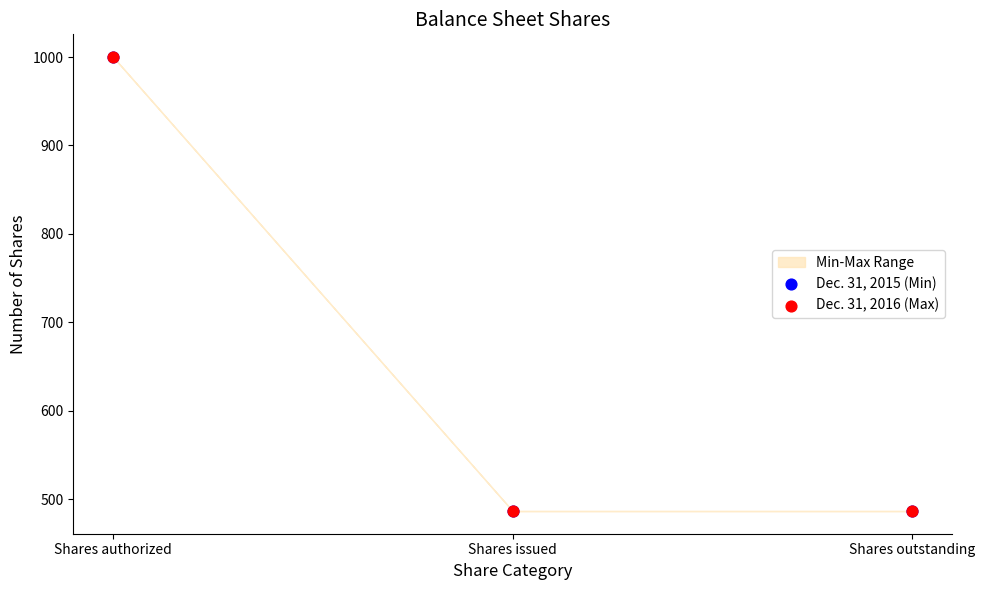

Which series contains the lowest Y value?

Dec. 31, 2015 (Min)